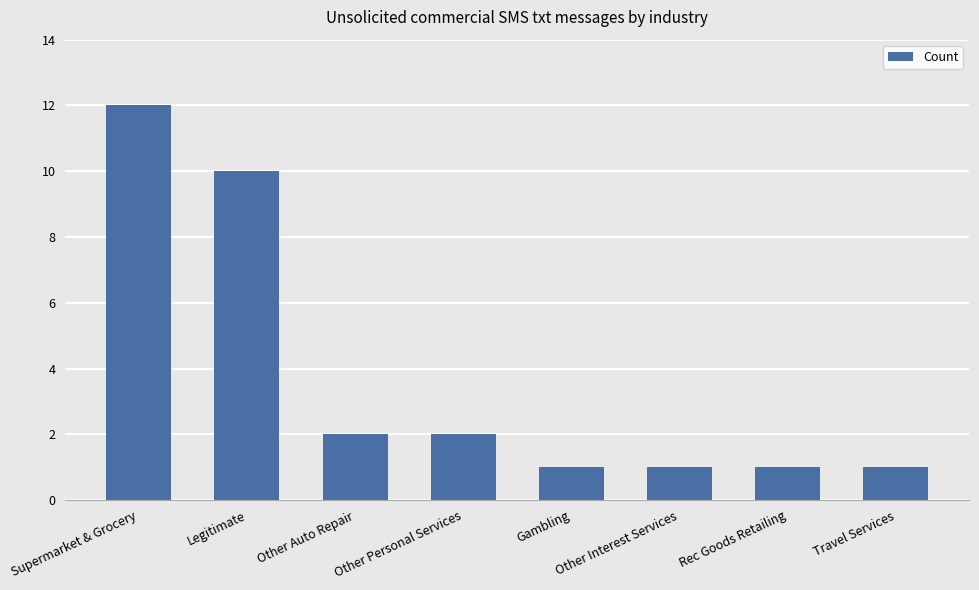

What is the difference between the maximum and second lowest values?

11